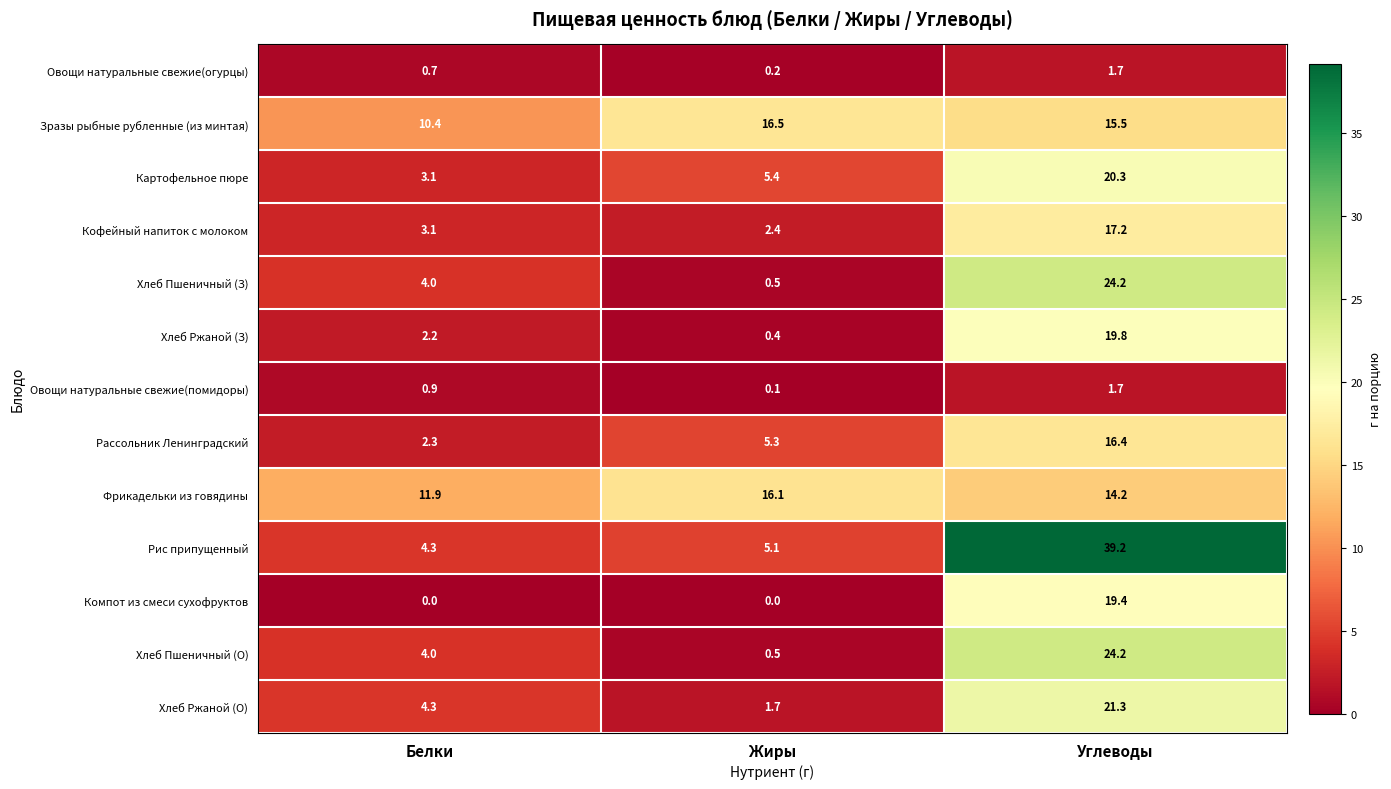

Is the value of Хлеб Пшеничный (З) at Жиры greater than the value of Компот из смеси сухофруктов at Жиры?

Yes